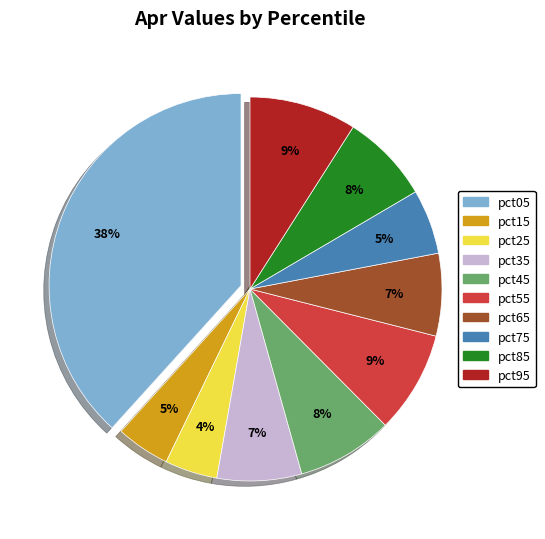

What is the largest slice in the pie chart?

pct05